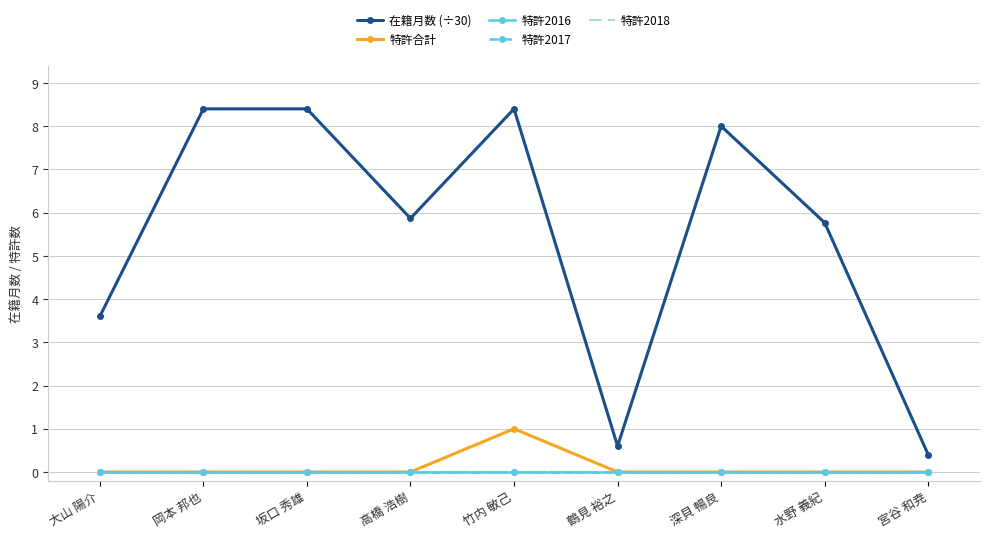

True or false: 在籍月数 (÷30) and 特許2017 cross at least once.

False